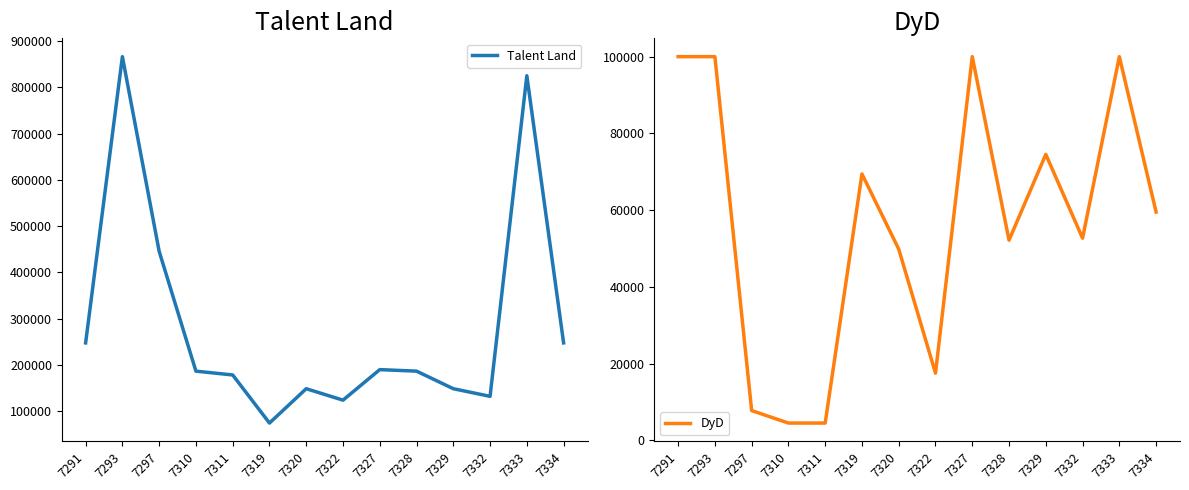

Does the chart display data point markers on the line(s)?

No